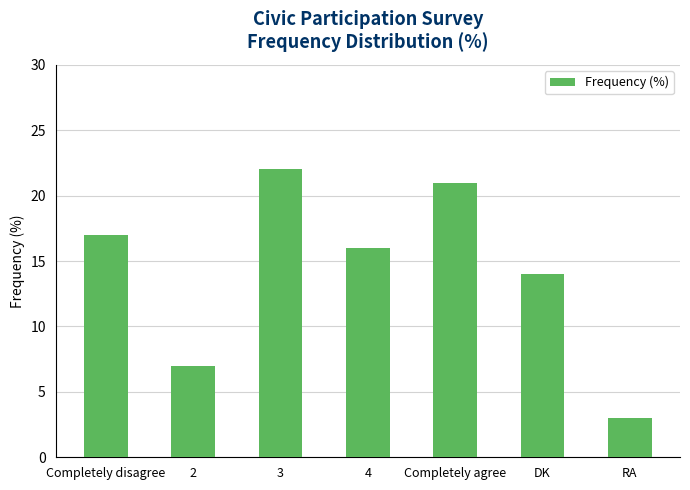

Which has a higher value, RA or 4?

4